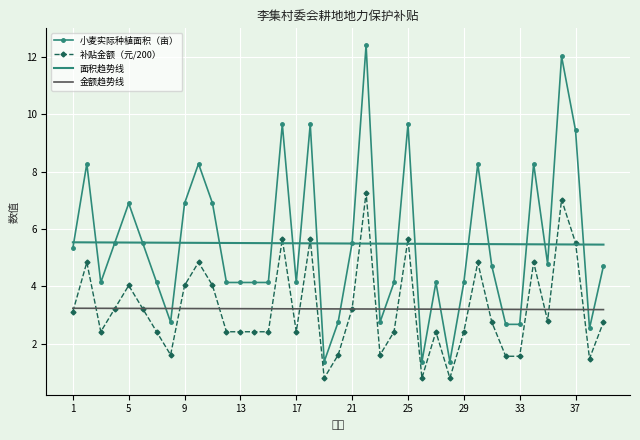

Which series has the largest range (max minus min)?

小麦实际种植面积（亩）